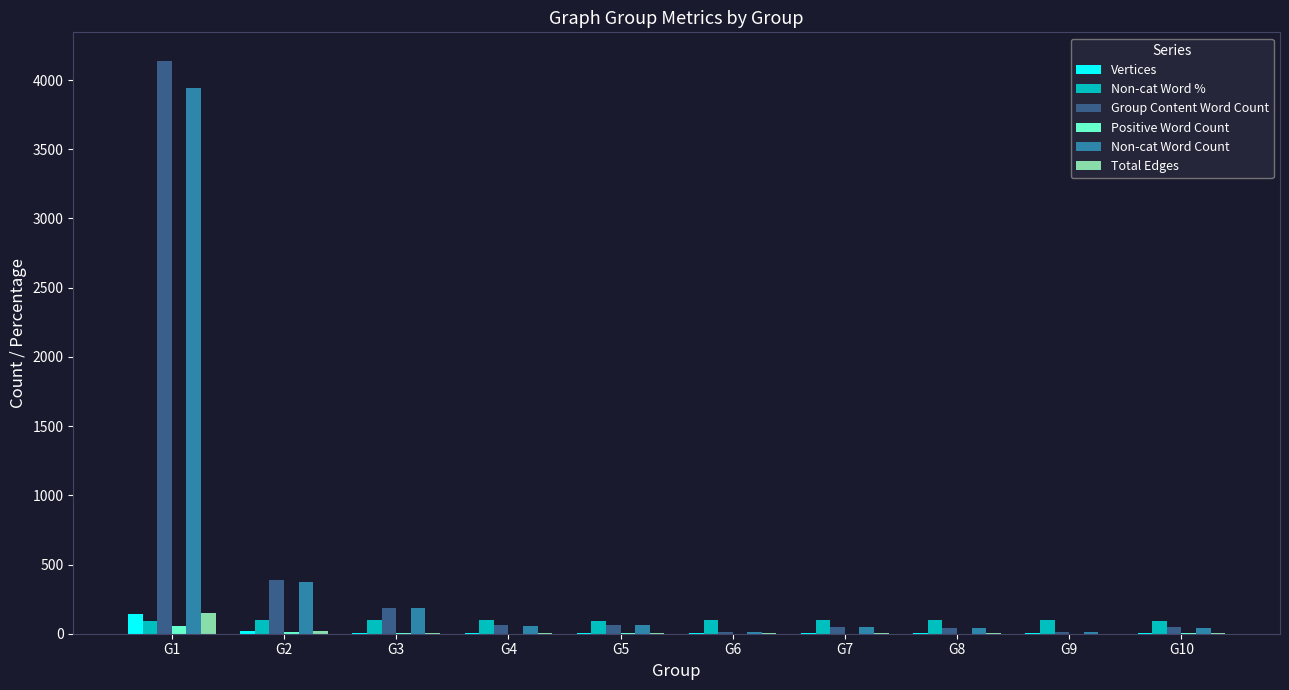

What is the maximum value shown in the chart?

4138.0